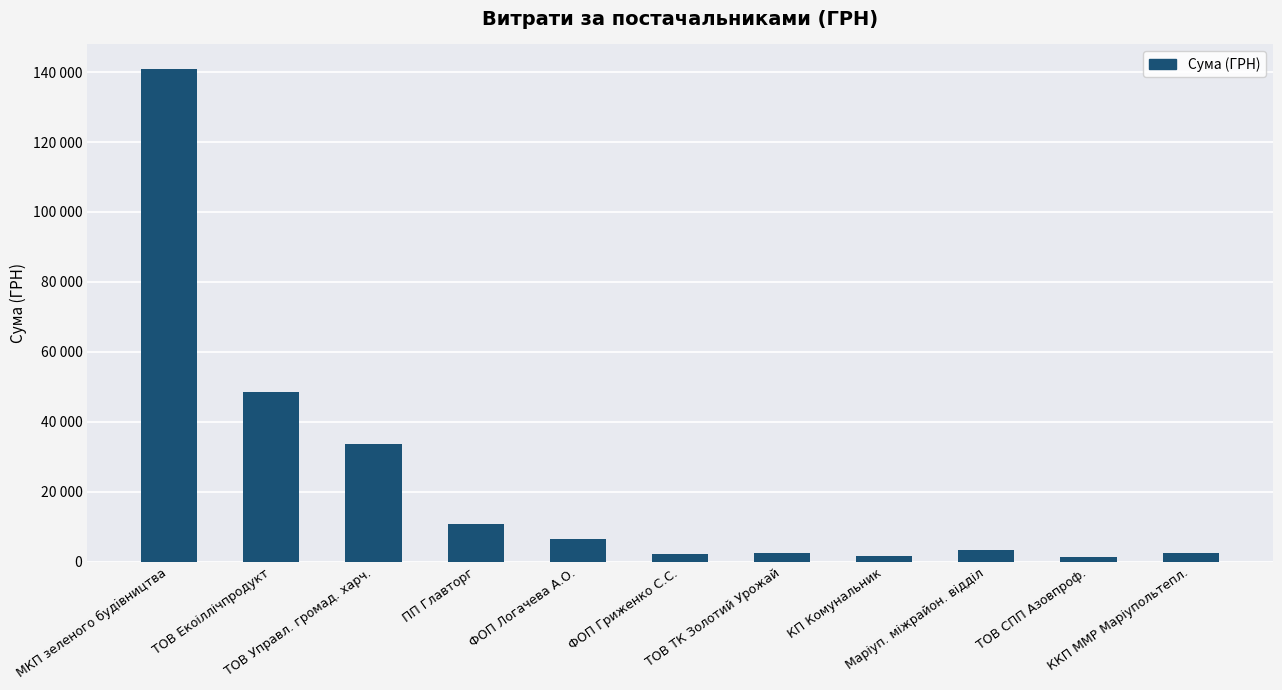

Reading right to left, extract all data points from this chart.

2584.0	1411.0	3451.0	1673.9	2469.0	2123.0	6605.0	10829.6	33500.9	48524.0	140866.3